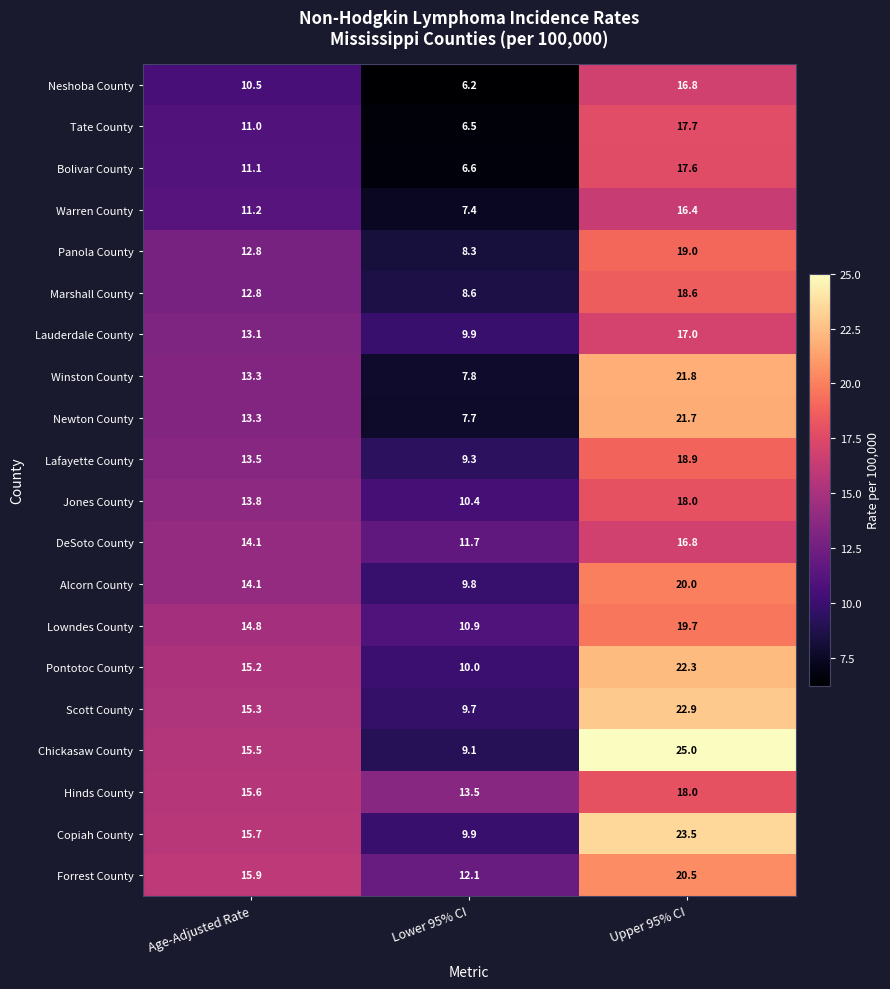

What is the total value across all series at Lower 95% CI?

185.4